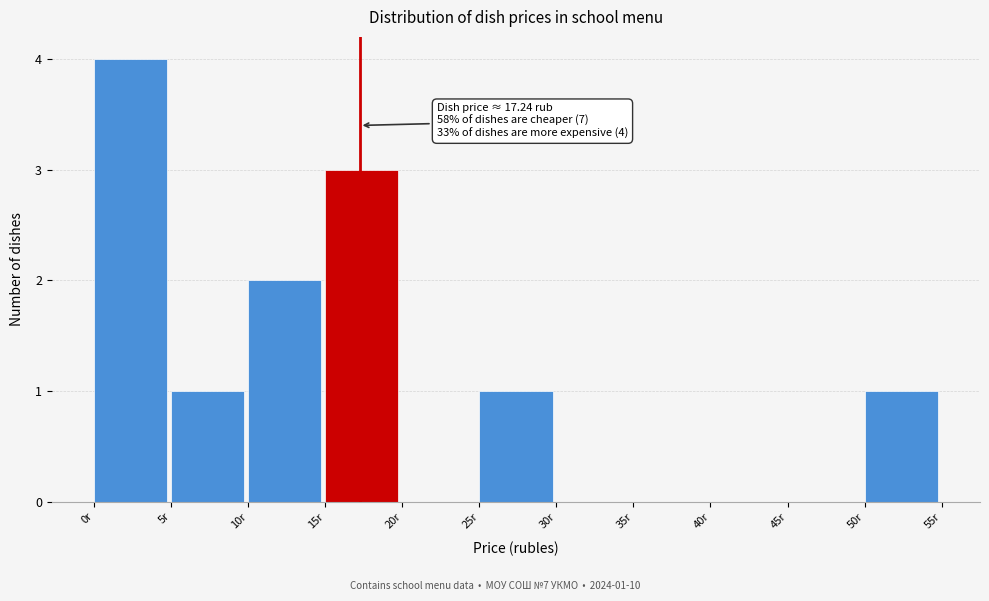

Which range on the x-axis has the tallest bar?

0 to 5